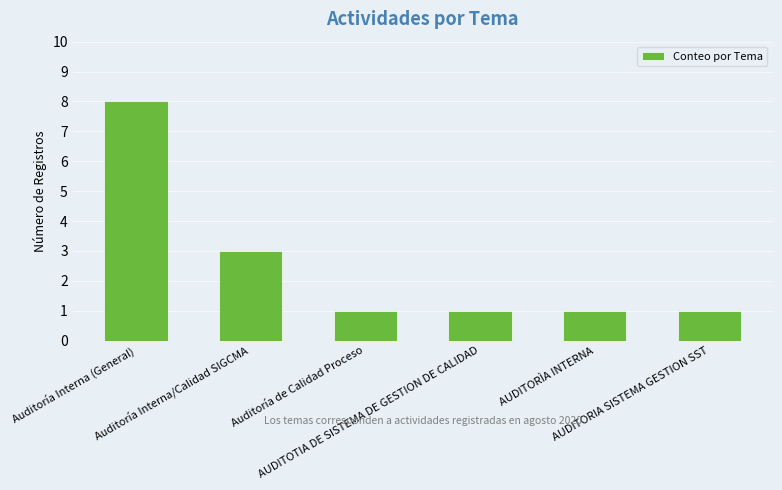

Reading right to left, extract all data points from this chart.

1	1	1	1	3	8